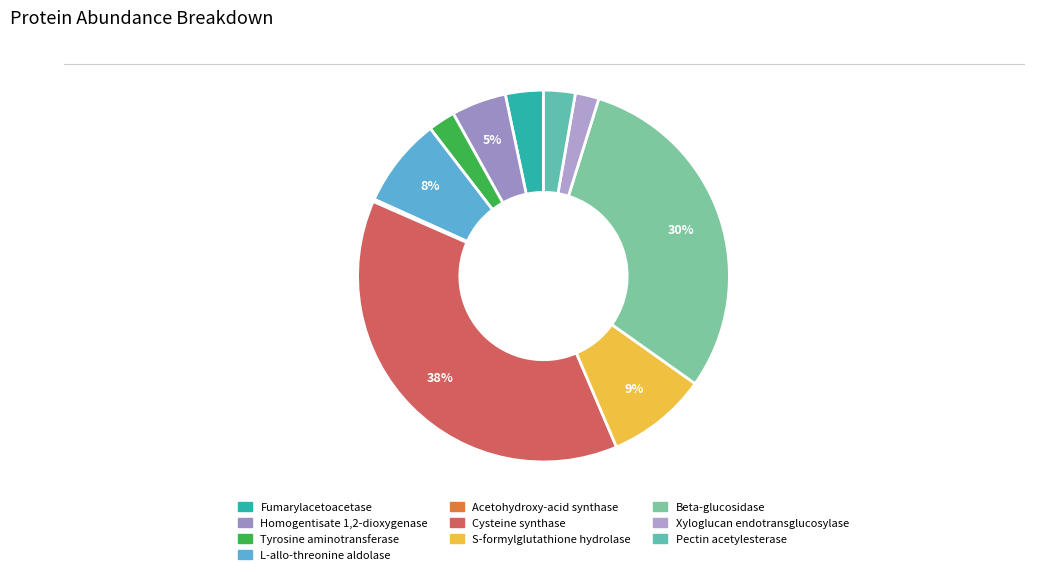

To the nearest percent, what is the difference between the largest and smallest slice percentages?

38%